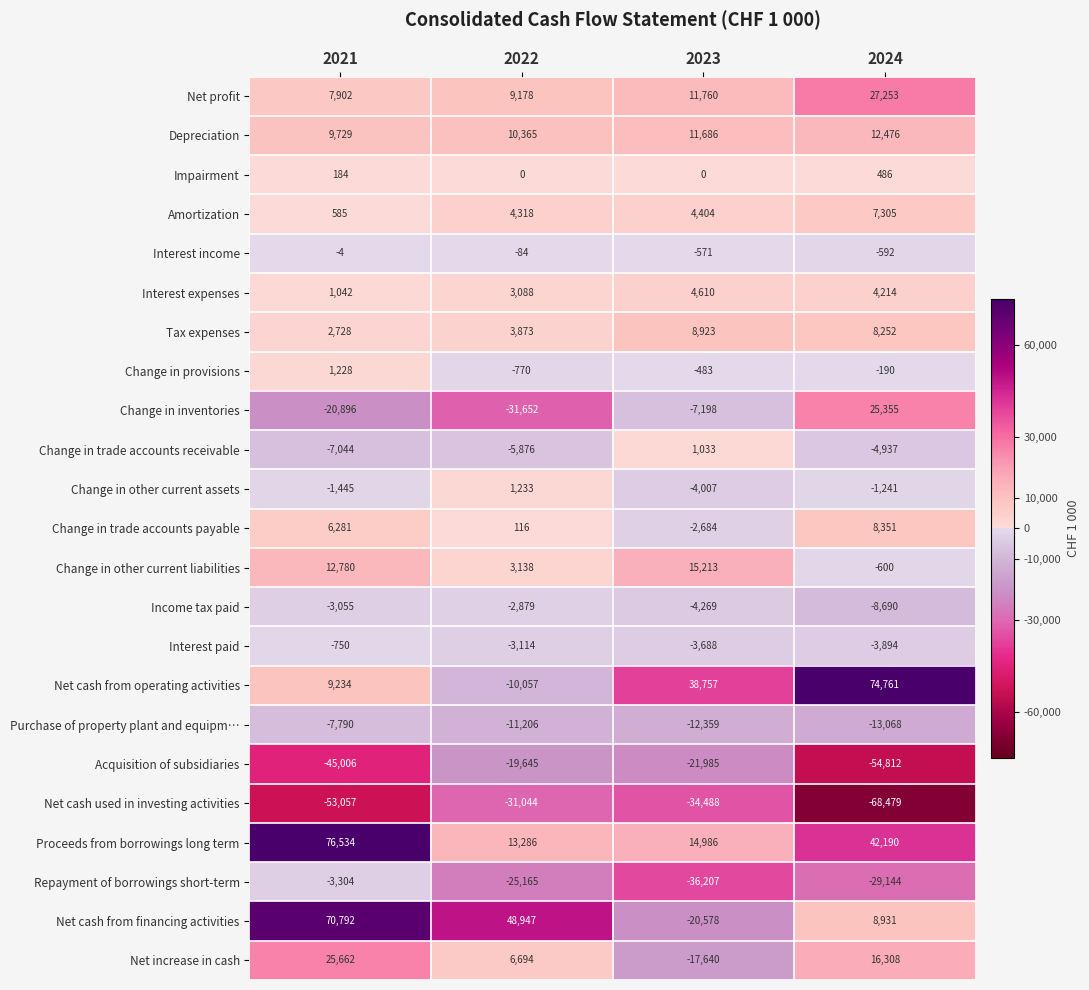

Which series changed the most between 2021 and 2022?

Proceeds from borrowings long term